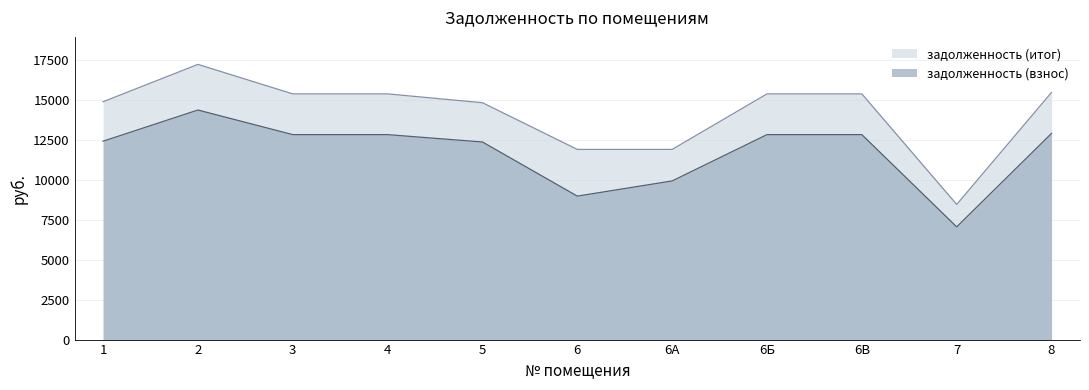

Which series changed the most between 3 and 6Б?

задолженность (взнос)